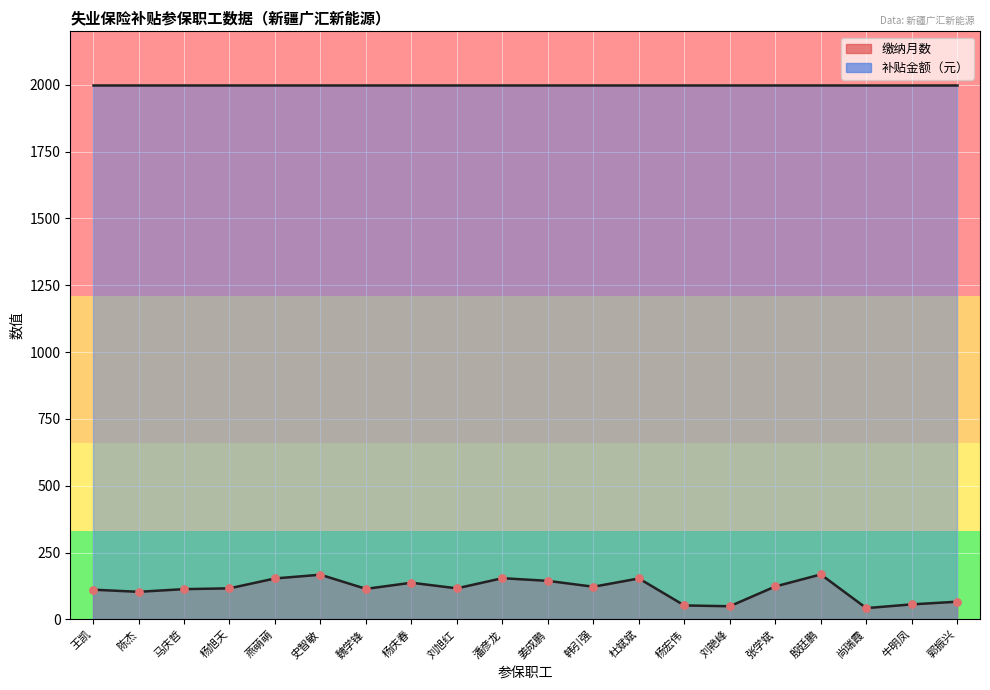

What is the ratio of the value at 殷廷鹏 to the value at 燕萌萌?

1.1